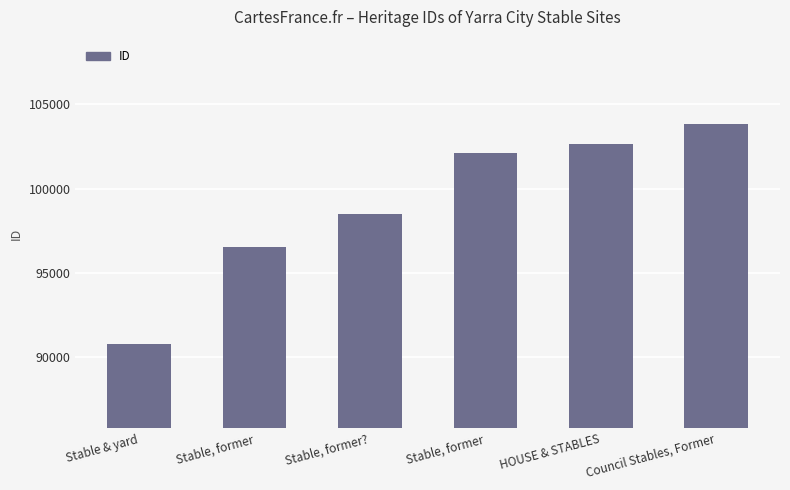

How many data points are less than 102105?

3